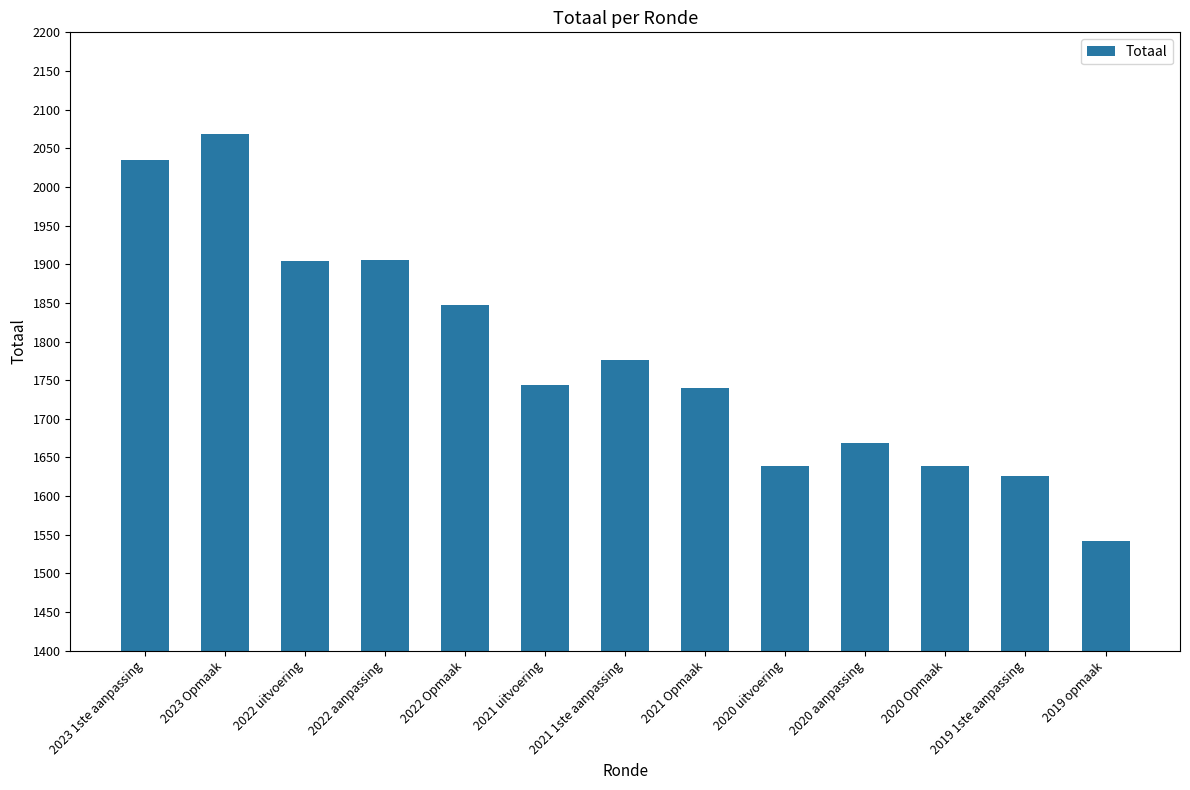

Between 2022 uitvoering and 2021 Opmaak, which is larger?

2022 uitvoering